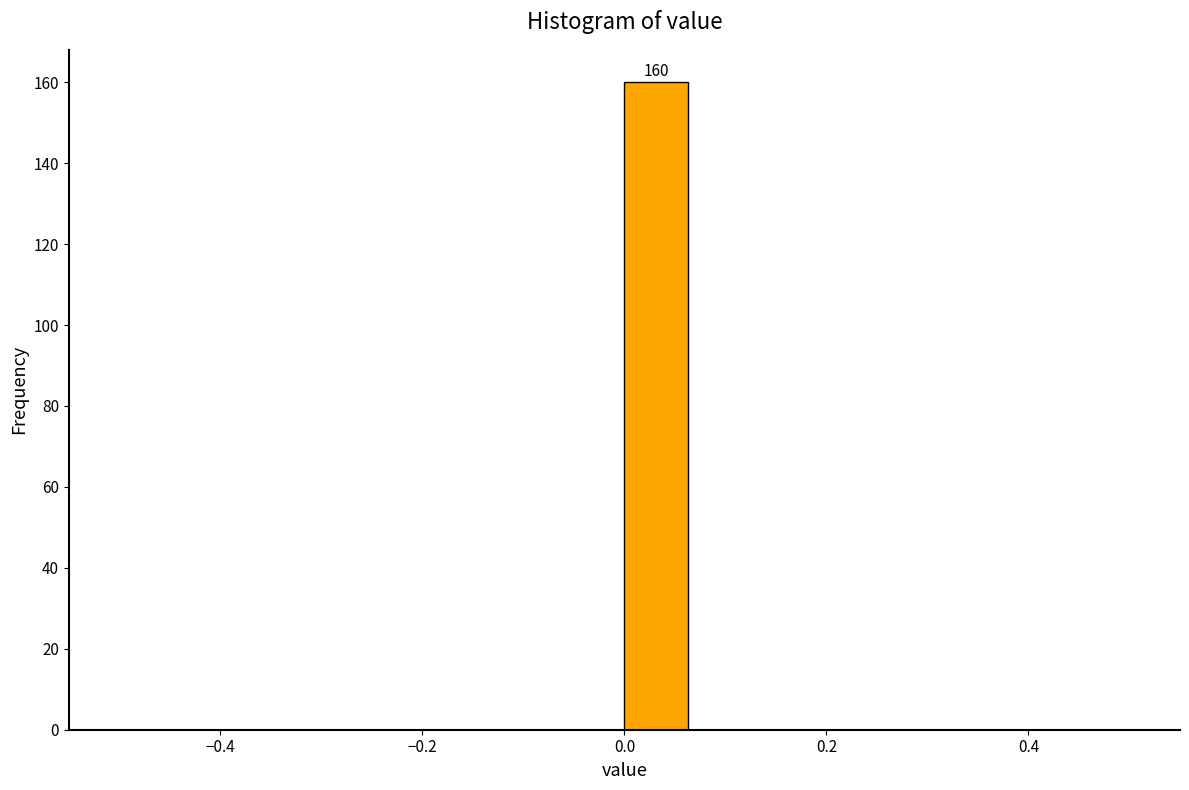

Read against the x-axis, roughly where is the centre of the tallest bar?

0.04